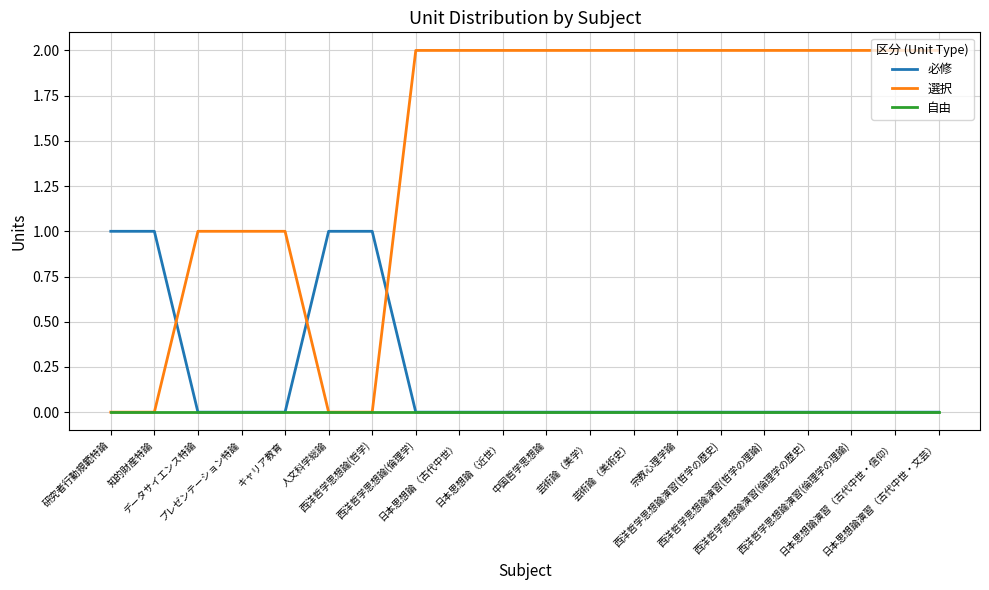

Which series has the largest total across all categories?

選択